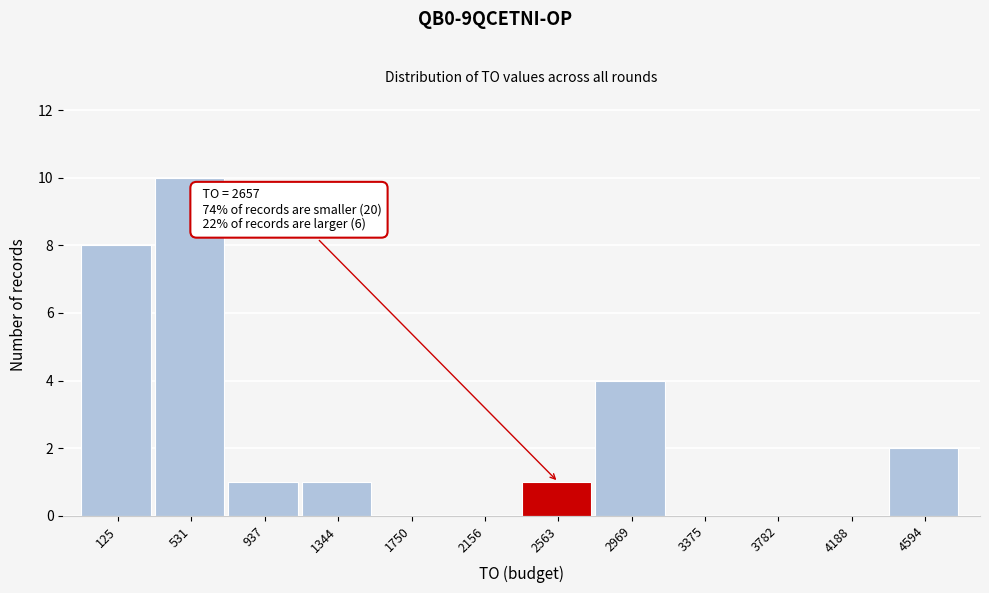

Reading left to right, extract all data points from this chart.

125=8	531=10	937=1	1344=1	1750=0	2156=0	2563=1	2969=4	3375=0	3782=0	4188=0	4594=2